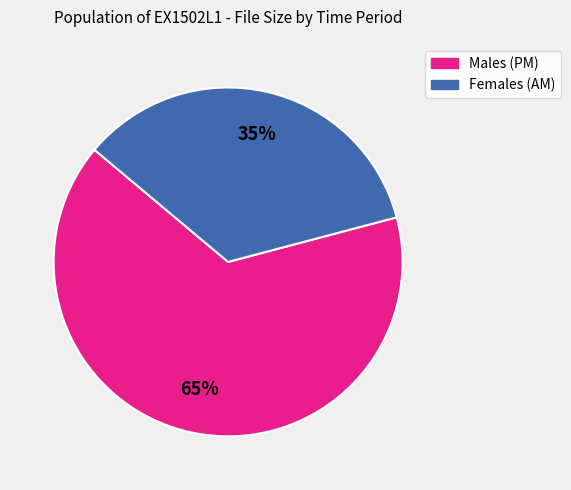

What is the smallest slice in the pie chart?

Females (AM)